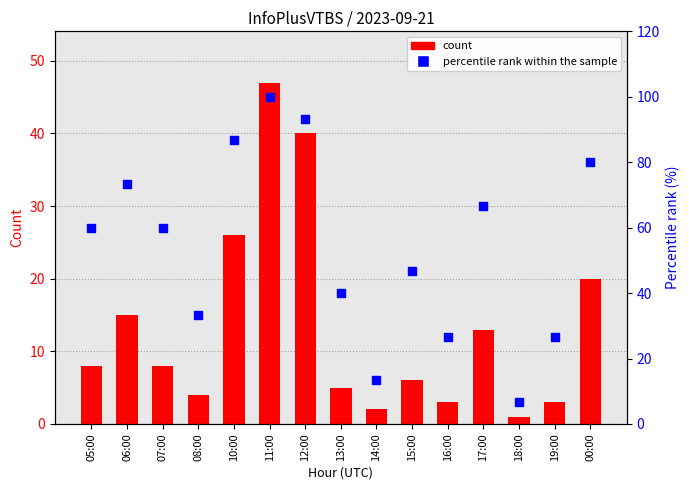

Which series contains the lowest Y value?

count